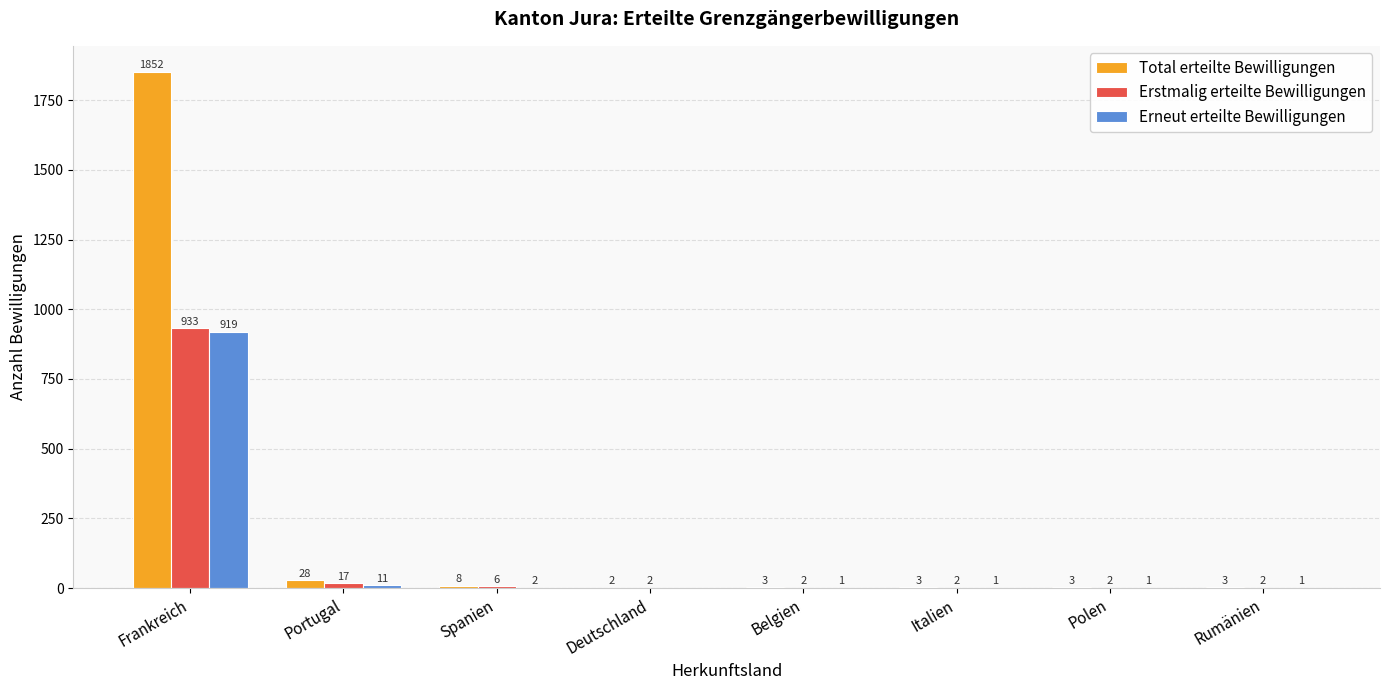

What is the difference between the Erneut erteilte Bewilligungen values at Belgien and Spanien?

1